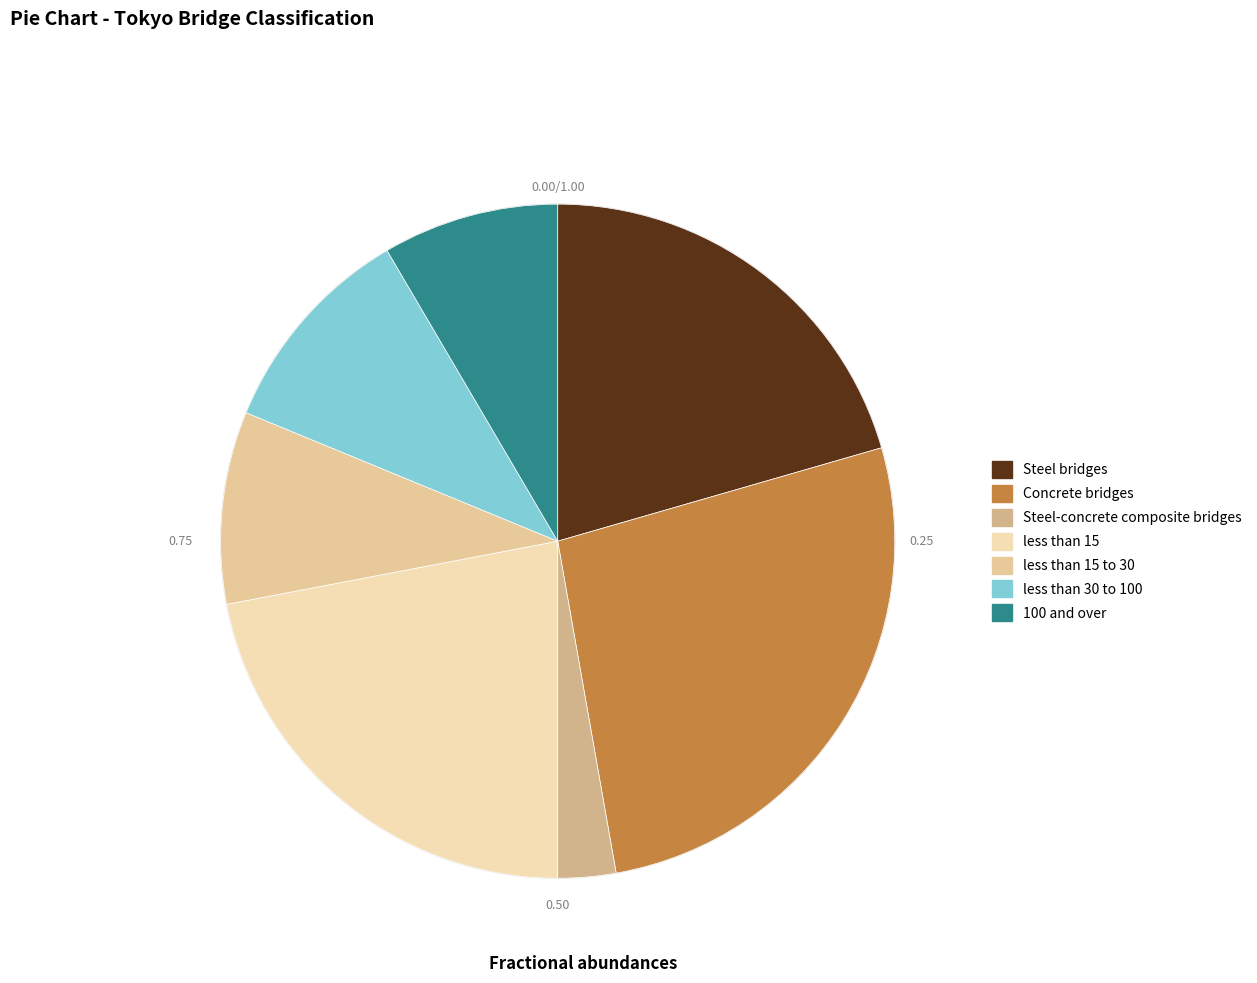

To the nearest percent, what is the difference between the less than 15 and Concrete bridges slice percentages?

5%